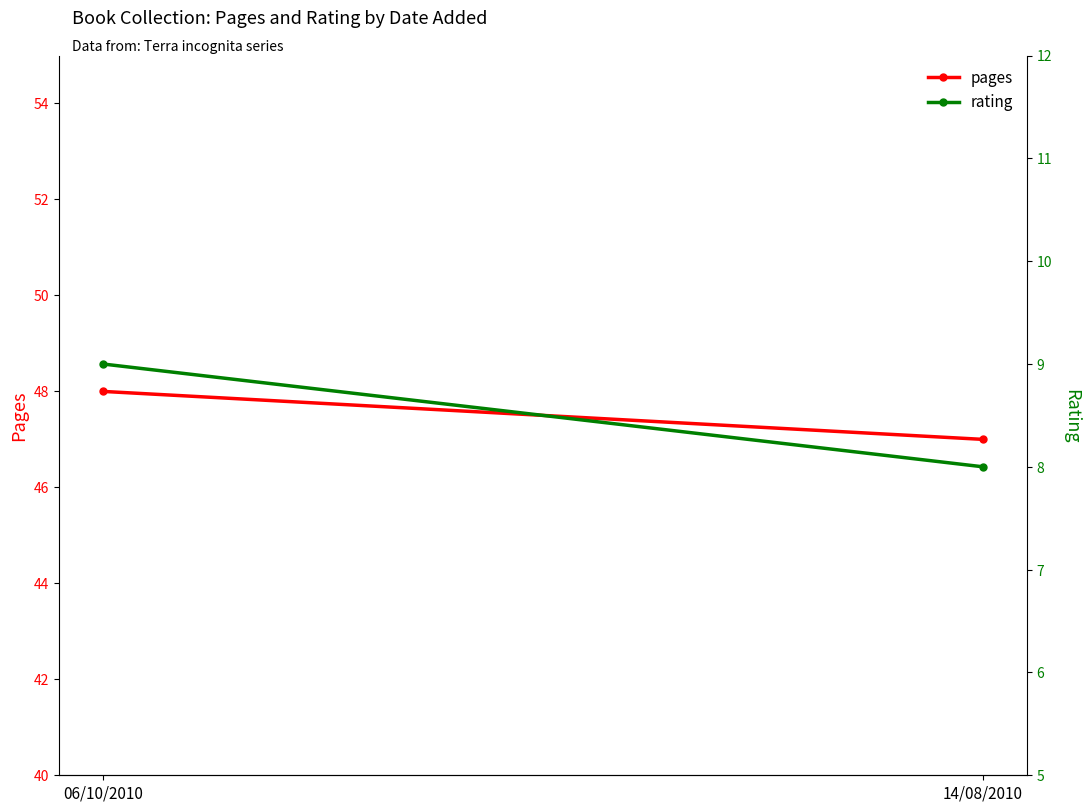

True or false: rating has a value of 14 at 14/08/2010.

False